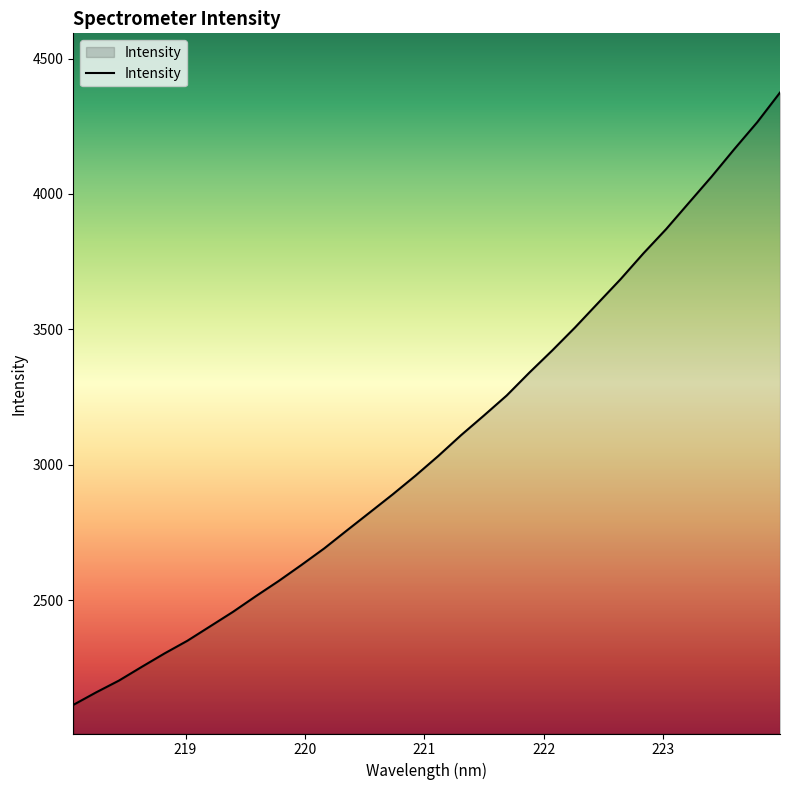

What is the minimum value shown in the chart?

2113.0